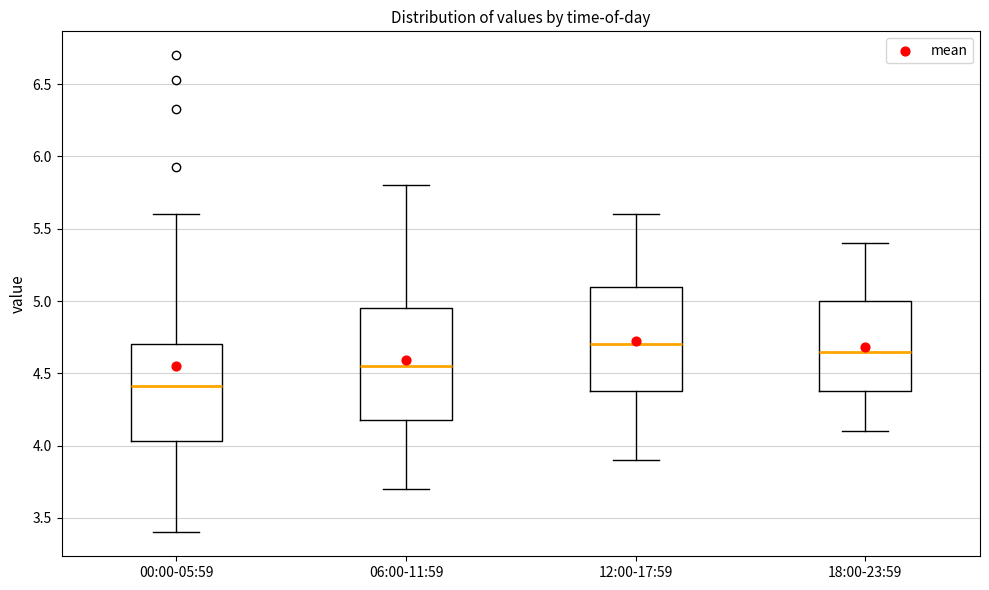

Reading left to right, read every box against the y-axis: the position of its median line, the range the box covers, and the ends of its whiskers. The values are not printed on the chart, so give them approximately, as read against the axis.

00:00-05:59: median 4.40, box 4.05 to 4.70, whiskers 3.40 to 5.60
06:00-11:59: median 4.55, box 4.20 to 4.95, whiskers 3.70 to 5.80
12:00-17:59: median 4.70, box 4.40 to 5.10, whiskers 3.90 to 5.60
18:00-23:59: median 4.65, box 4.40 to 5.00, whiskers 4.10 to 5.40